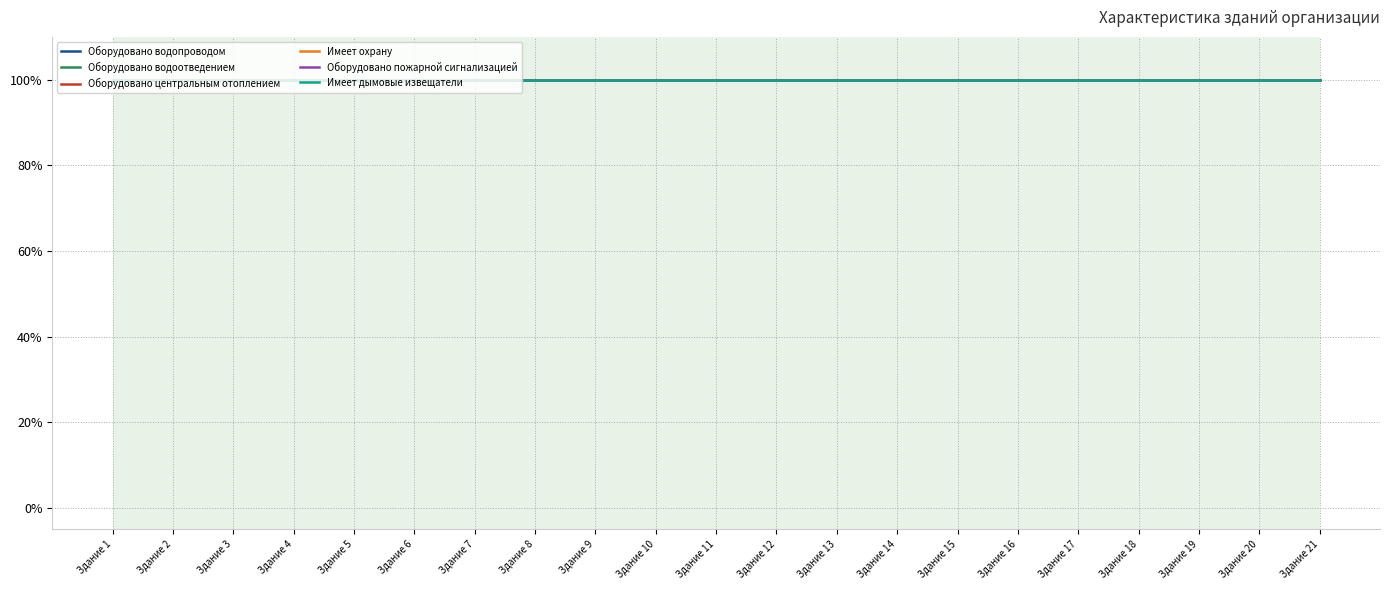

How many positive values does the Оборудовано пожарной сигнализацией series have?

1